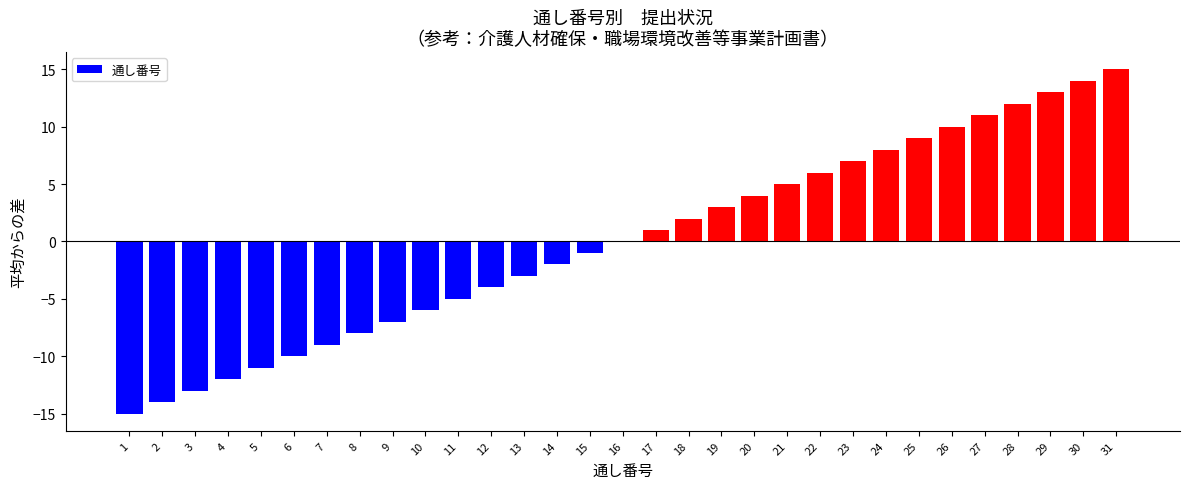

Where is the data nearest to the value 0?

16